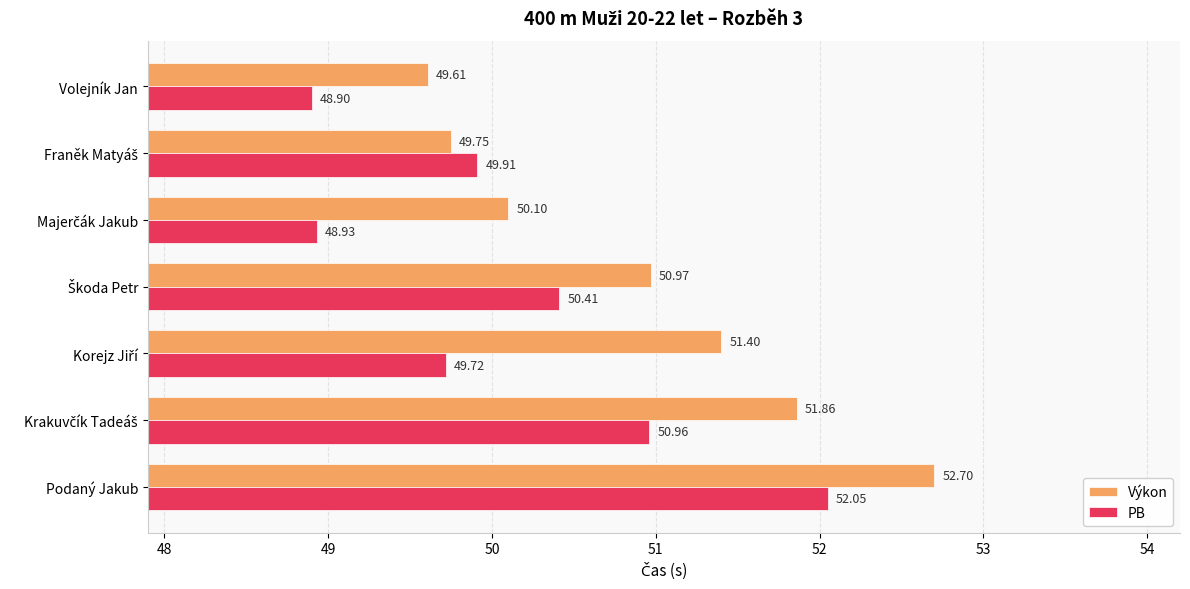

Which category has the lowest value in the PB series?

Volejník Jan